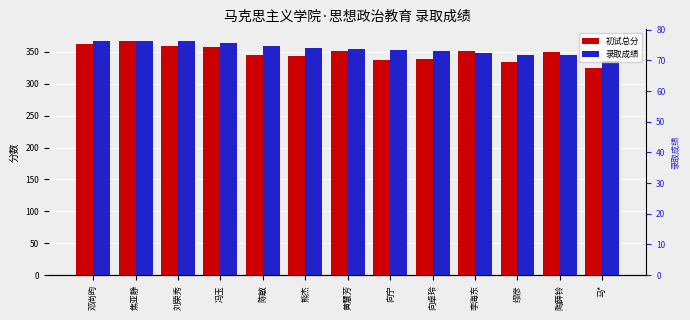

The 初试总分 series shows 83.1 at 陶薛铃. True or false?

False